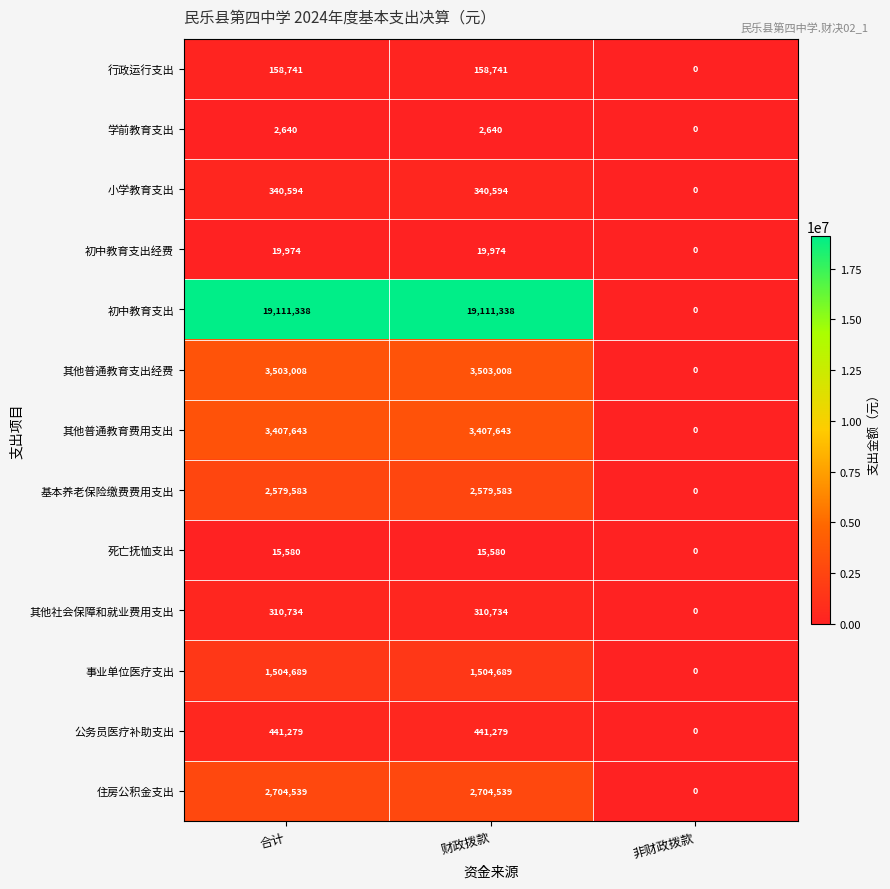

How many series are shown in this chart?

13